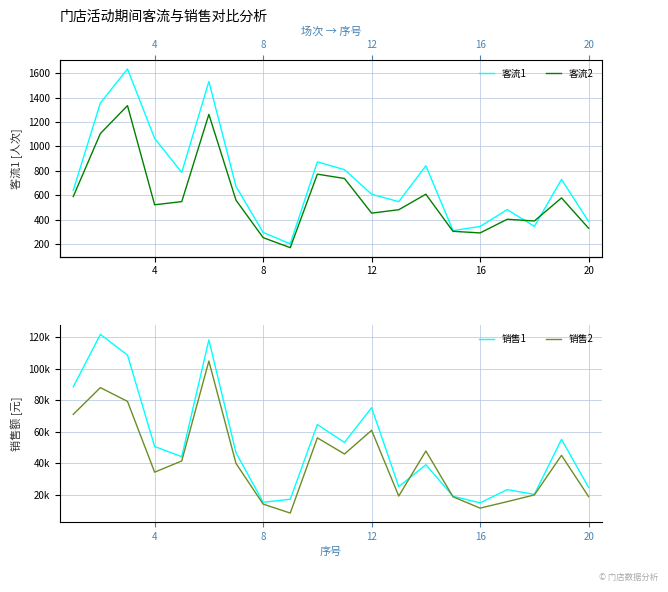

How many data points in 客流2 are above 547?

10